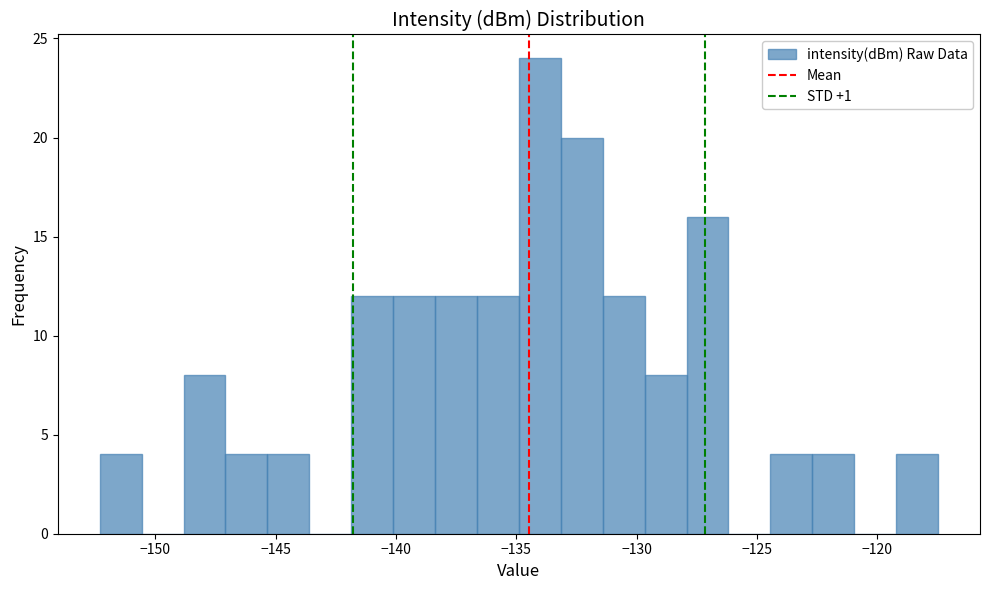

Around what value on the x-axis is the tallest bar? Give the approximate position of its centre, as read against the axis.

-134.0